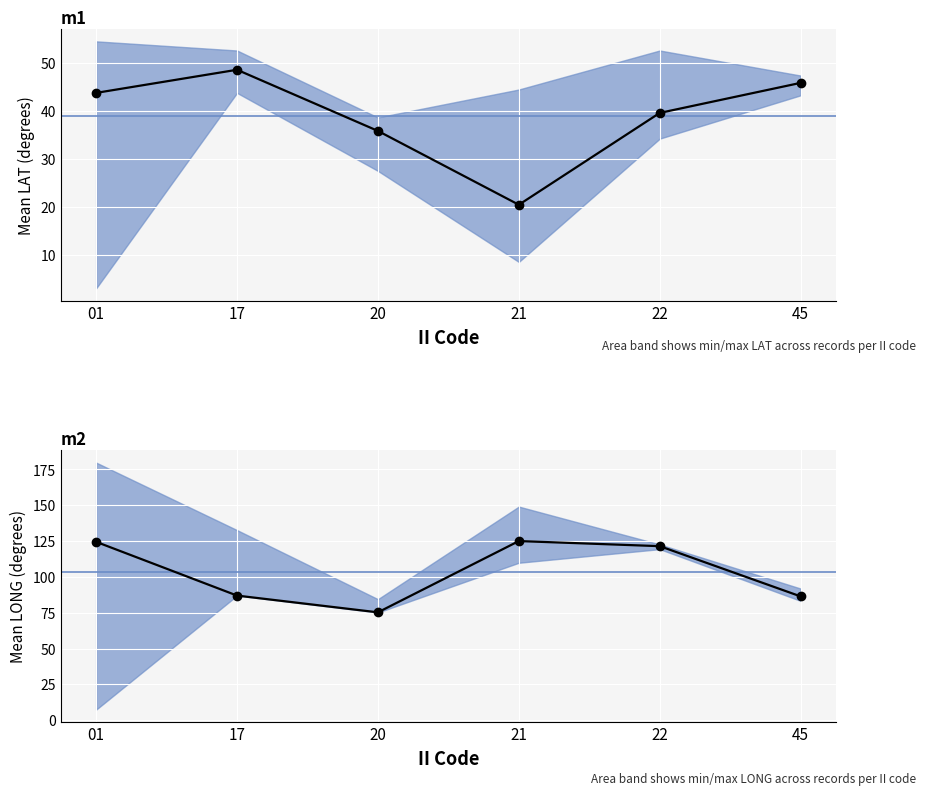

Rank the categories by mean_LAT value from highest to lowest.

17, 45, 01, 22, 20, 21